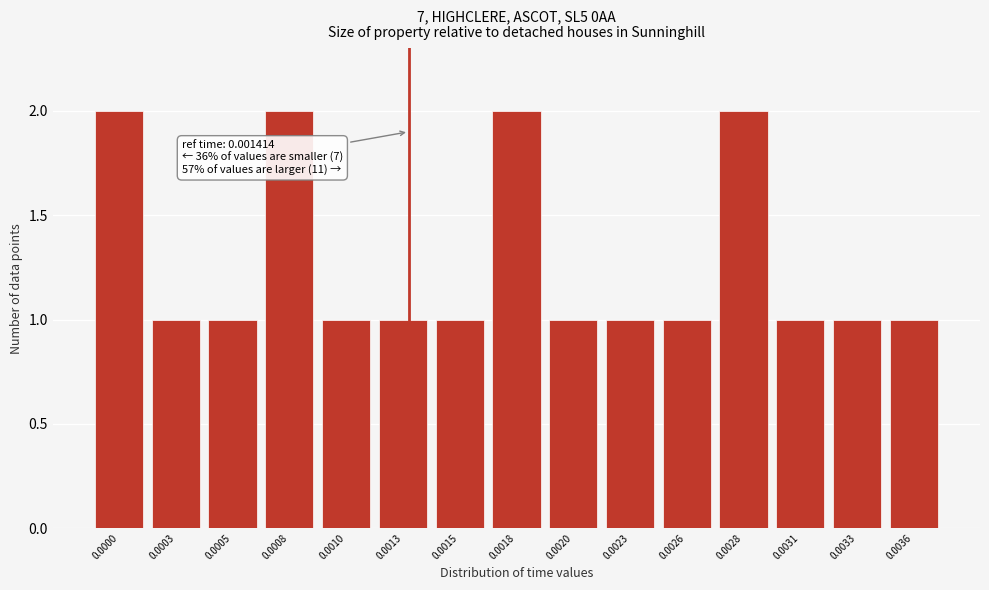

Reading left to right, extract all data points from this chart.

0.0000=2	0.0003=1	0.0005=1	0.0008=2	0.0010=1	0.0013=1	0.0015=1	0.0018=2	0.0020=1	0.0023=1	0.0026=1	0.0028=2	0.0031=1	0.0033=1	0.0036=1